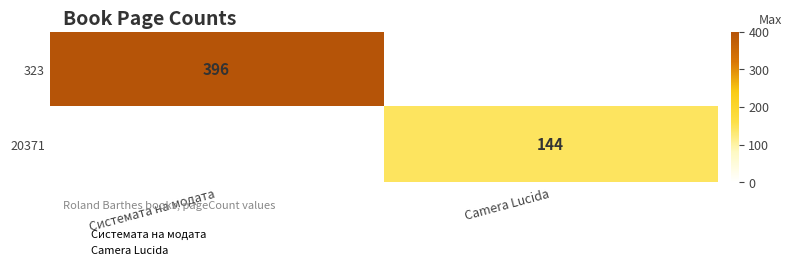

Is it true that 323 equals 199 at Camera Lucida?

False